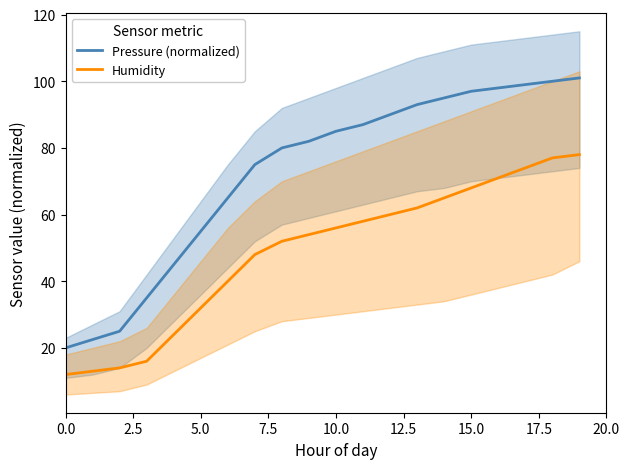

True or false: Humidity and Pressure (normalized) intersect in this chart.

False